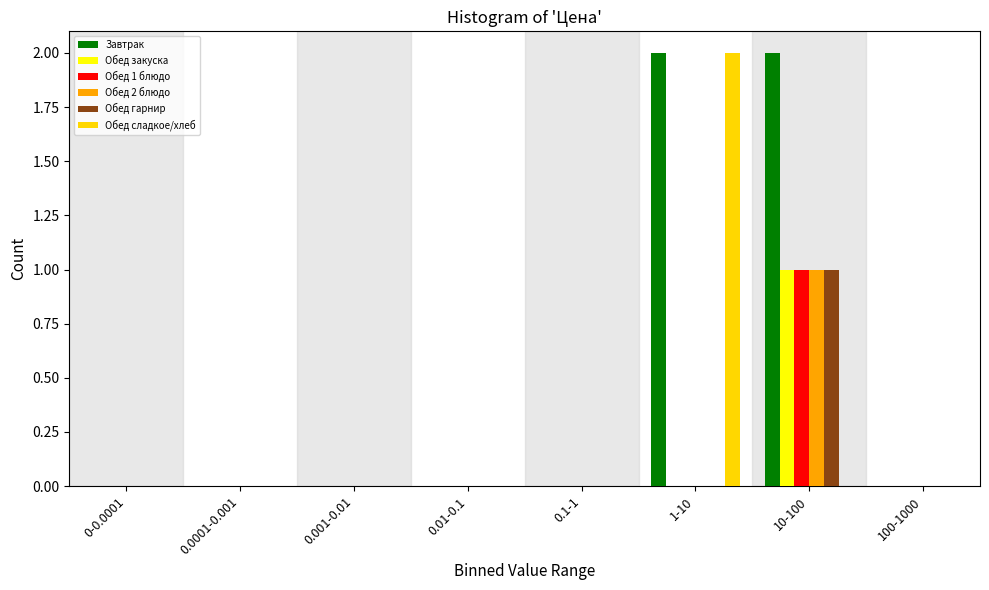

Which series has the largest total across all categories?

Завтрак